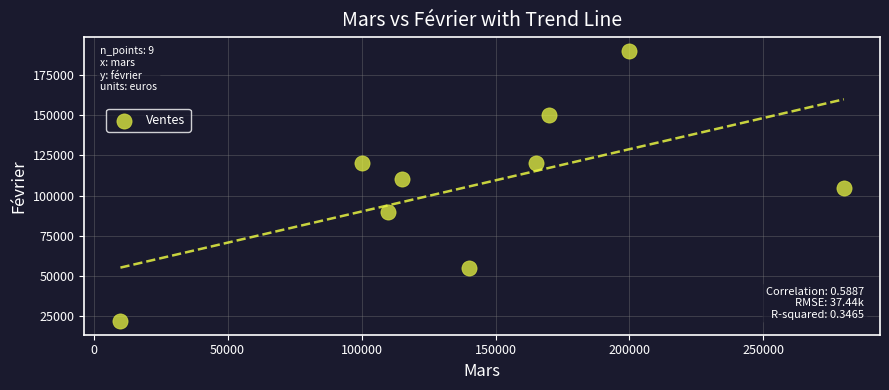

What is the range of X values (max minus min)?

270000